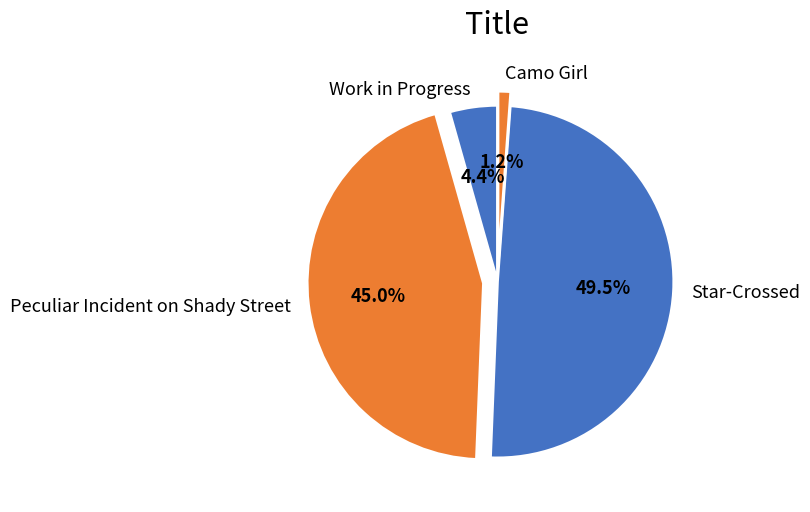

To the nearest percent, what portion does Camo Girl represent?

1%